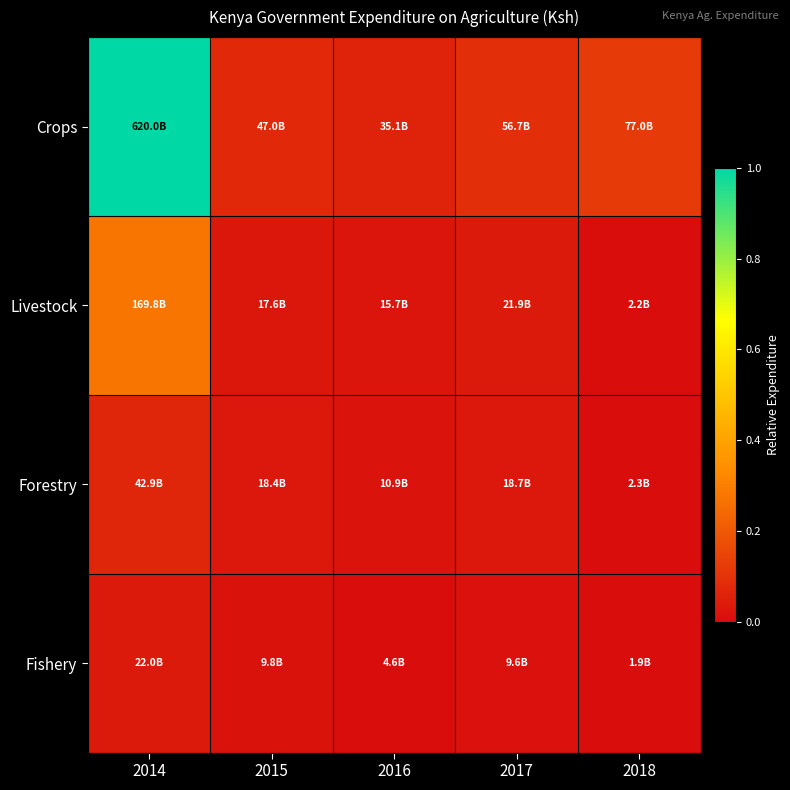

List the series in order of their peak value, highest first.

Crops, Livestock, Forestry, Fishery